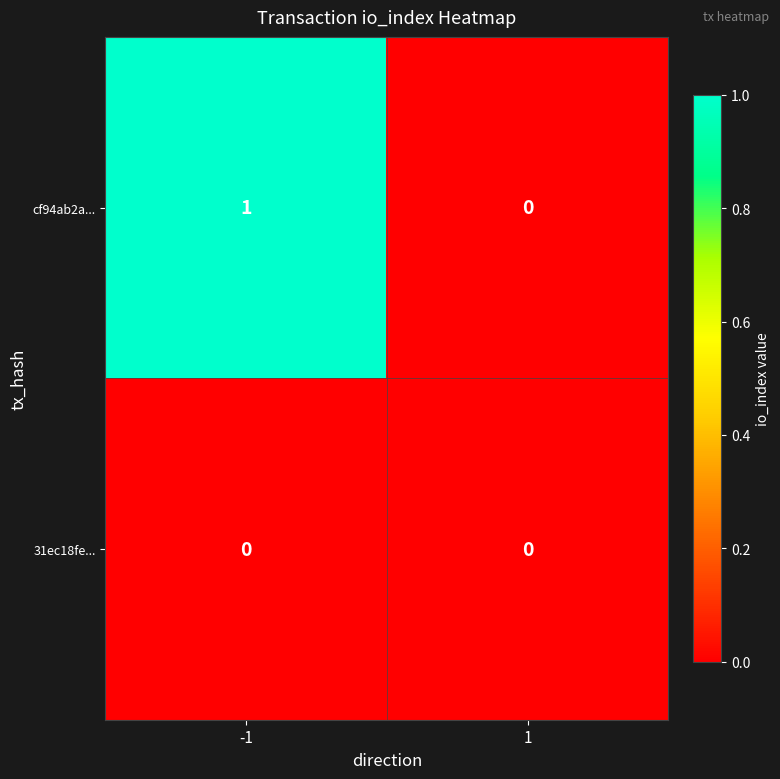

What is the spread (max minus min) of values at -1?

1